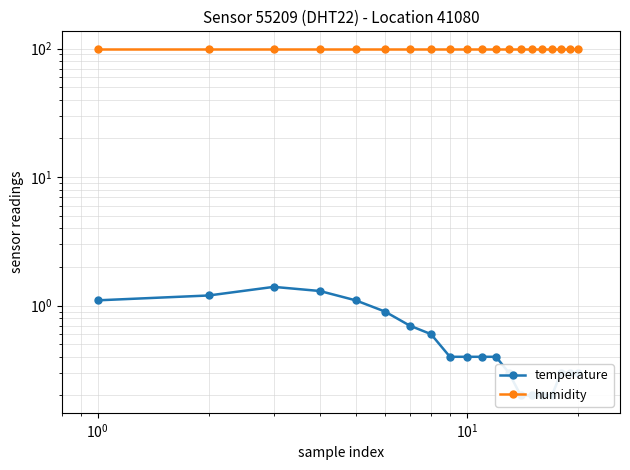

Rank the series by their maximum value, from highest to lowest.

humidity, temperature